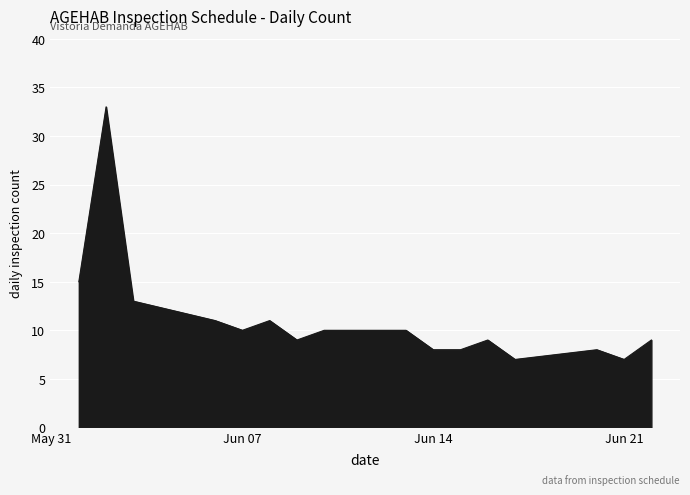

What is the smallest value displayed?

7